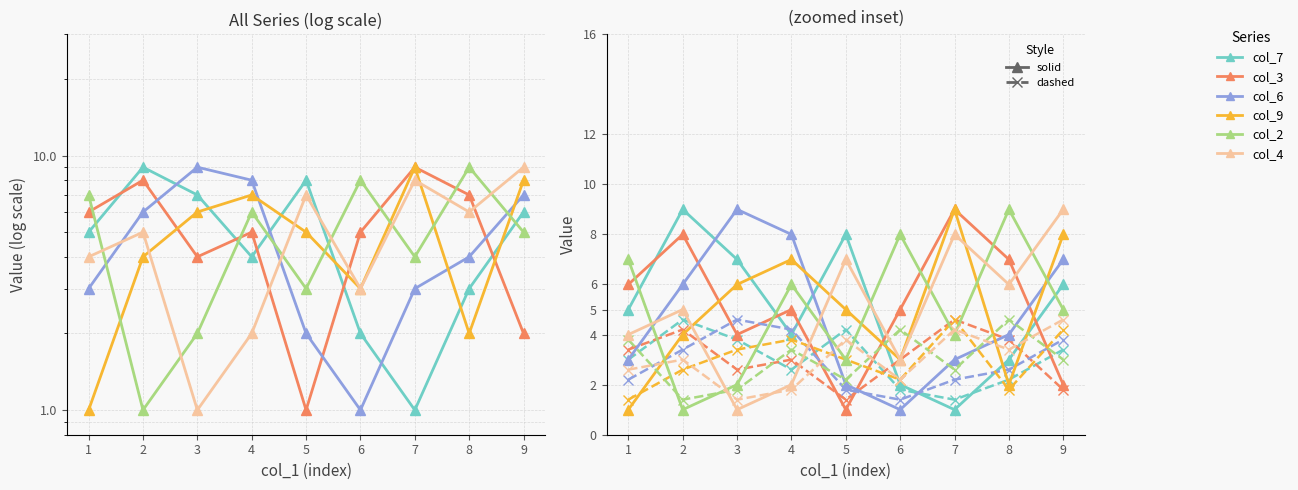

How many interior local peaks does the col_2 series have?

3